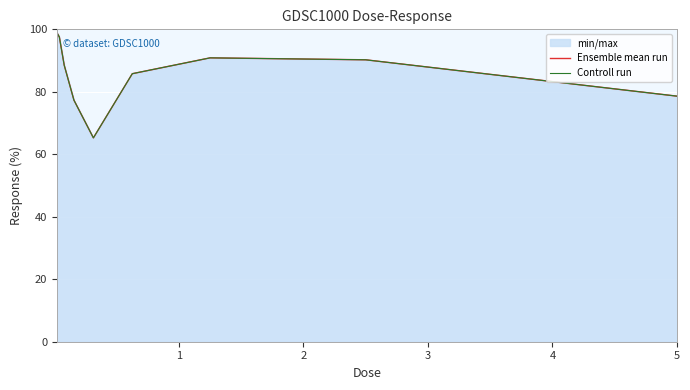

What is the maximum value shown in the chart?

98.9